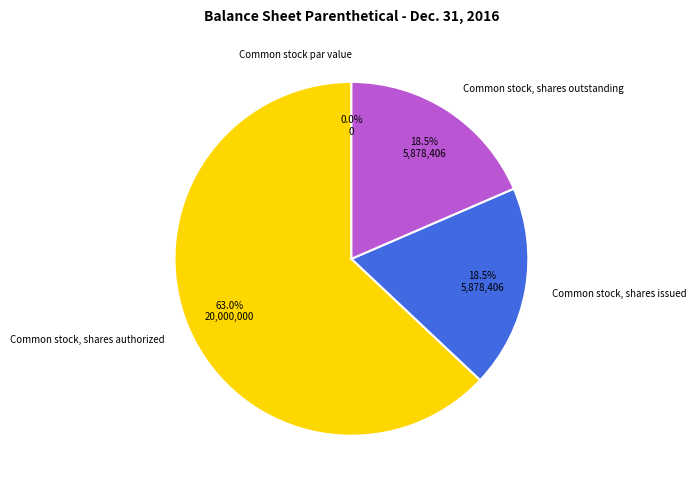

To the nearest percent, what is the combined percentage of Common stock, shares authorized and Common stock par value?

63%